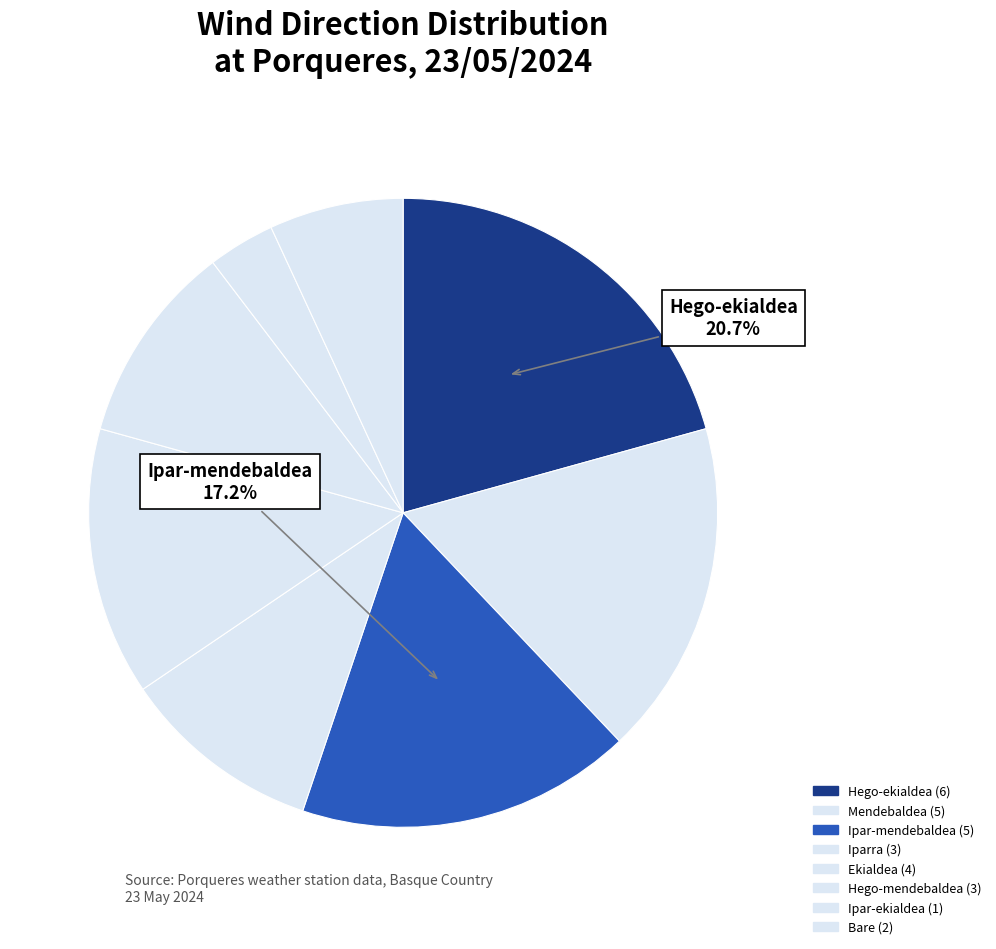

Count the number of slices in the pie.

8